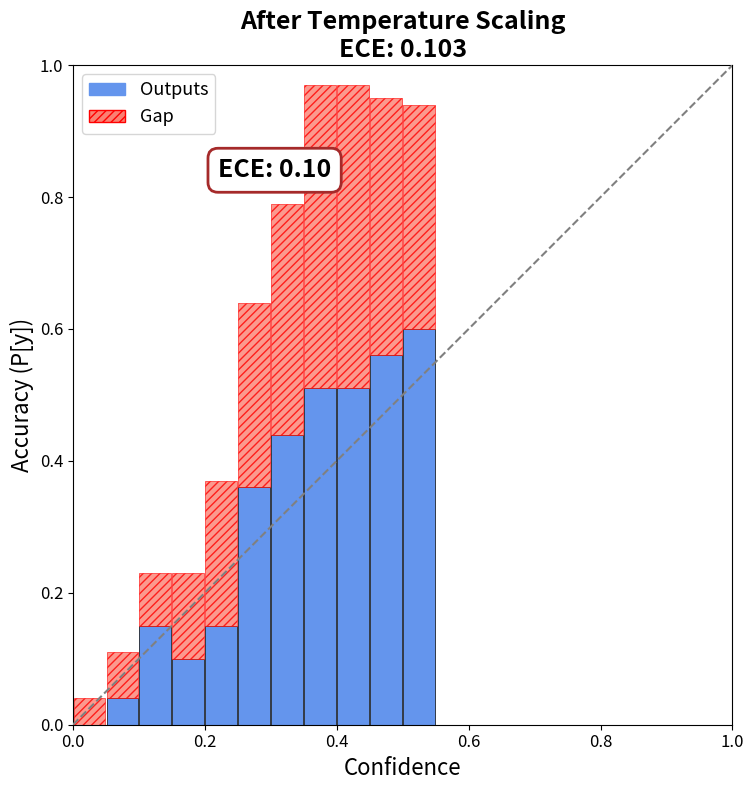

How many bars are there in each group?

2